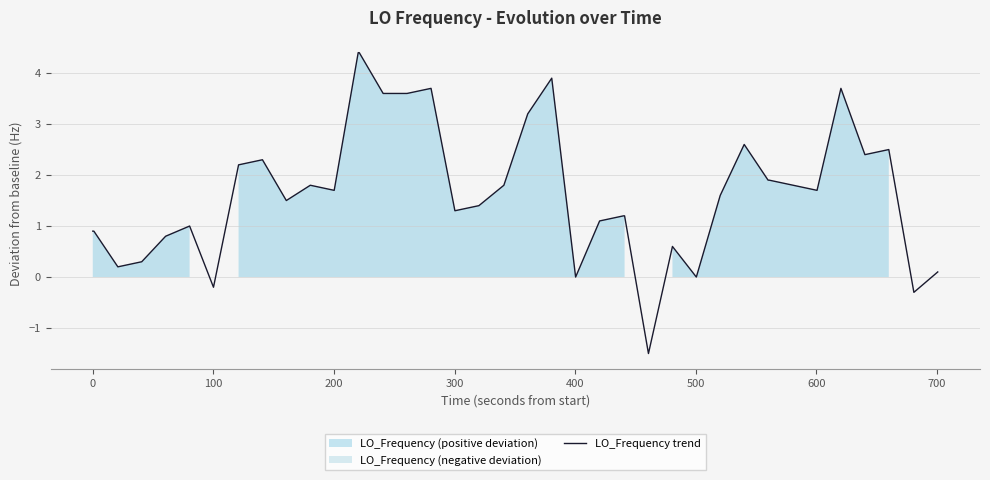

What is the maximum value for LO_Frequency trend?

4.4